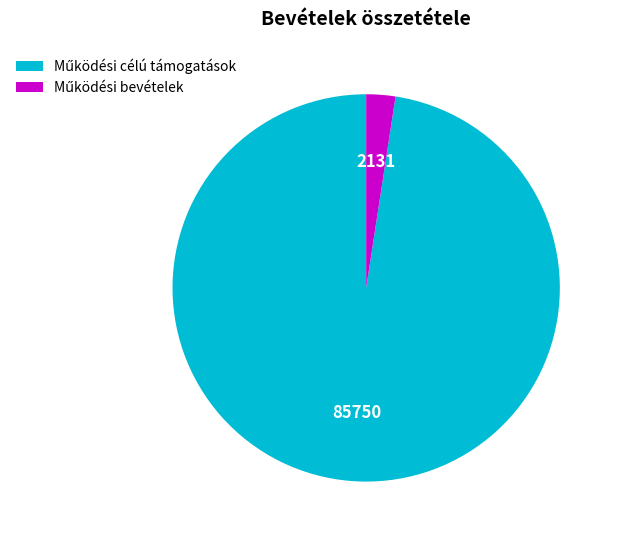

Is there a majority slice in this chart?

Yes